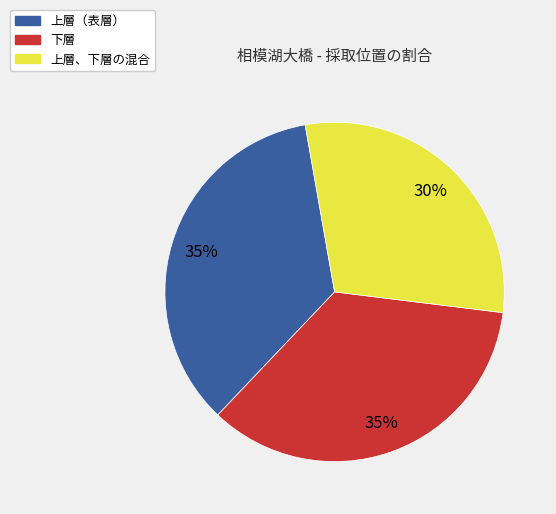

Which slice is the smallest?

上層、下層の混合